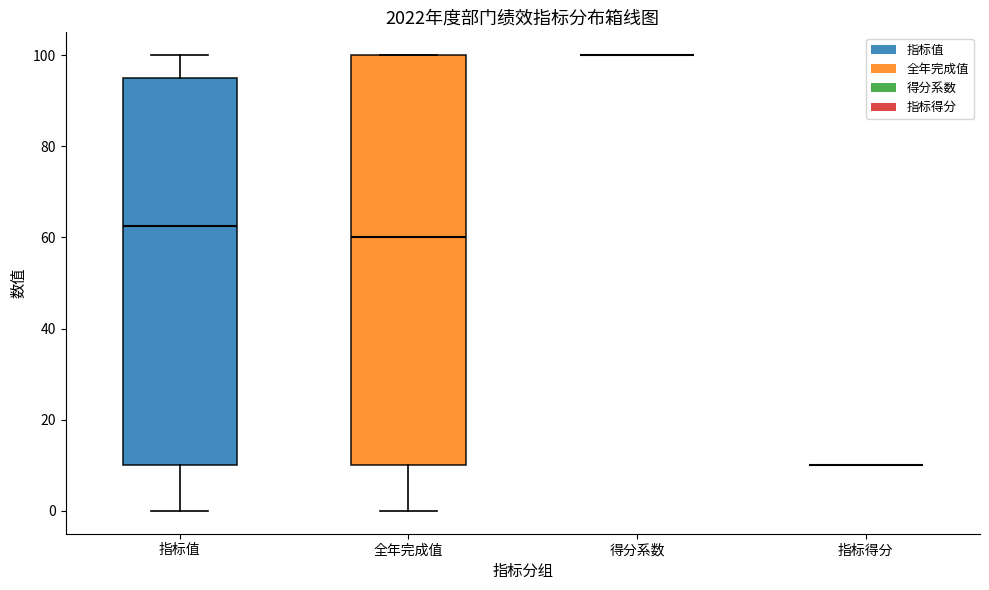

Reading left to right, transcribe this box plot: for each box, give where its median line is, the range the box spans, and where its two whiskers end, as read against the y-axis. The values are not printed on the chart, so give them approximately, as read against the axis.

指标值: median 62, box 10 to 96, whiskers 0 to 100
全年完成值: median 60, box 10 to 100, whiskers 0 to 100
得分系数: box collapsed to a line at 100, whiskers 100 to 100
指标得分: box collapsed to a line at 10, whiskers 10 to 10